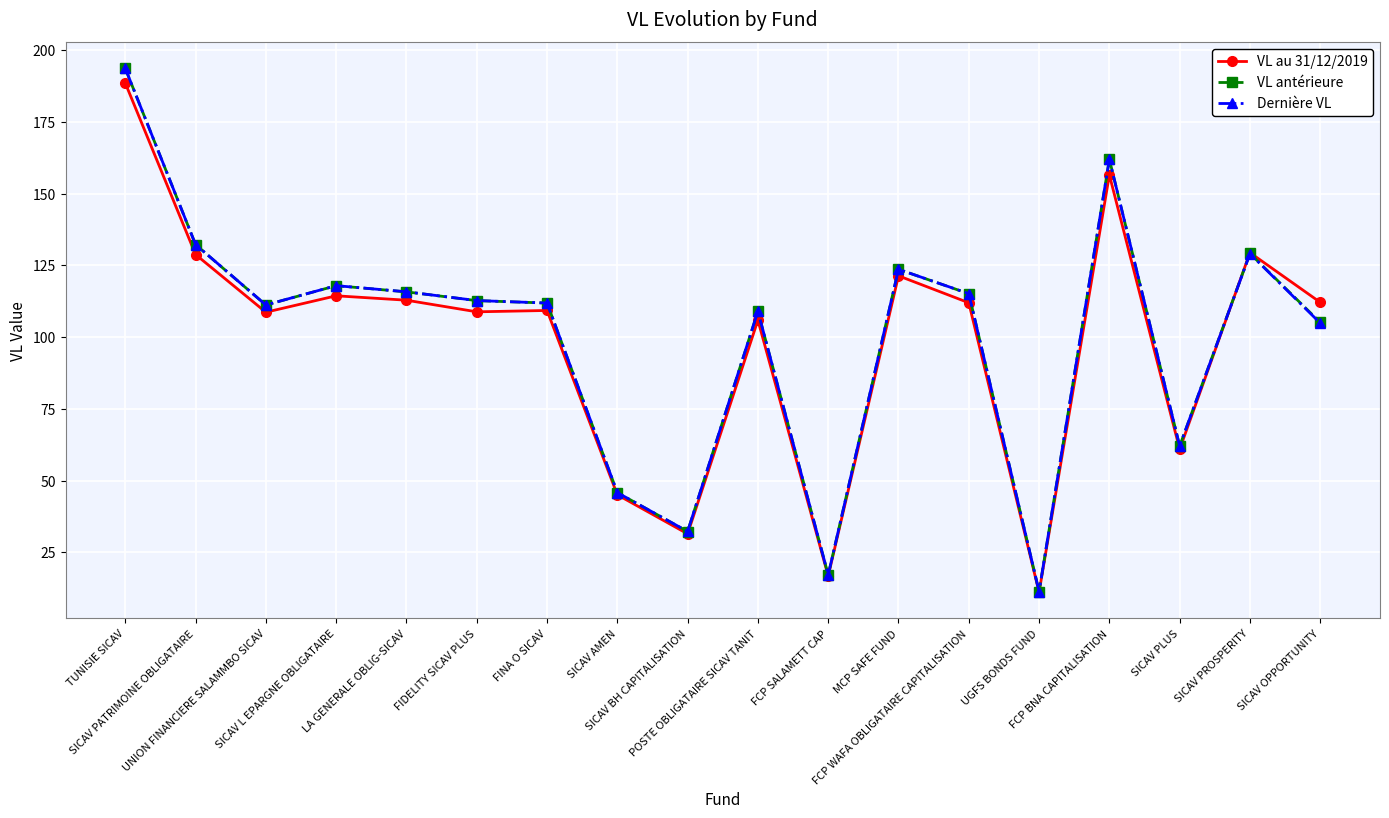

True or false: Dernière VL has a value of 45.8 at SICAV AMEN.

True